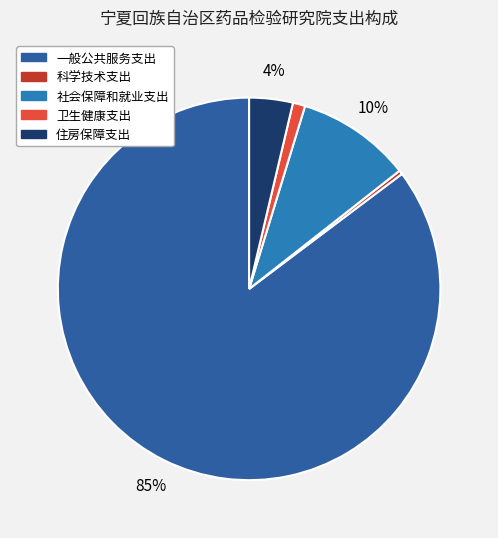

Count the number of slices in the pie.

5